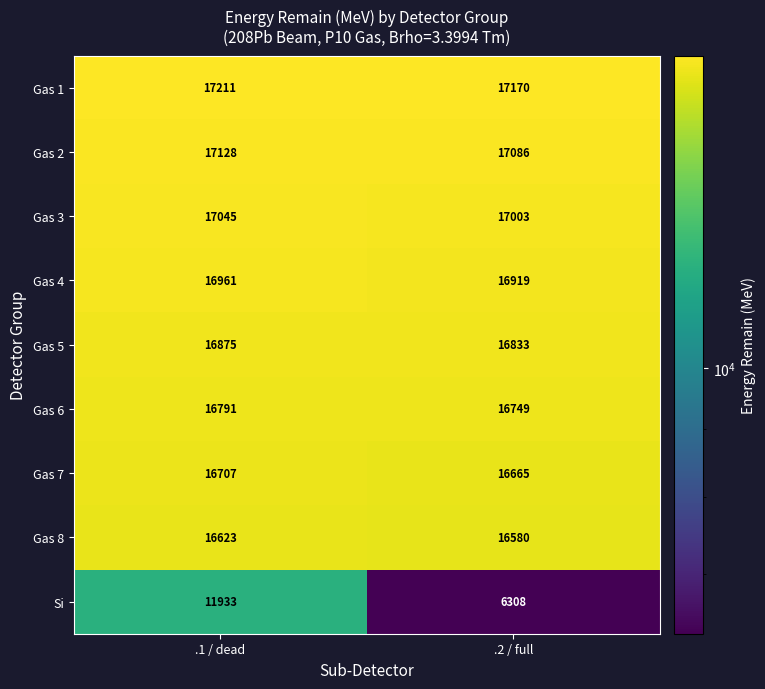

At which label is Gas 8 closest to 16601?

.2 / full